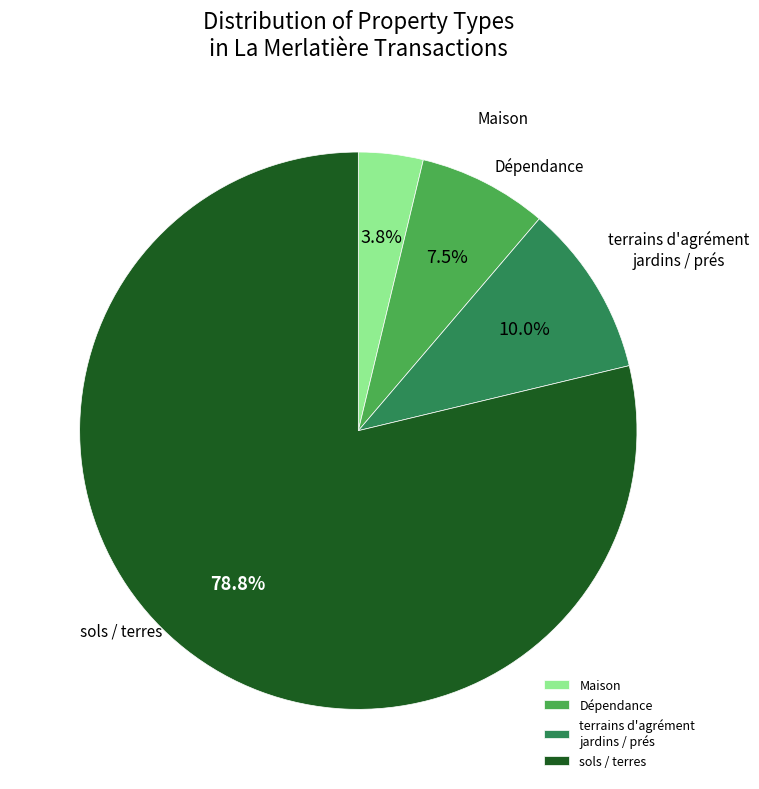

Count the number of slices in the pie.

4